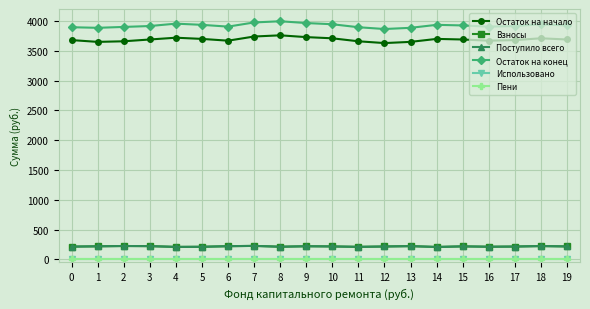

Does the chart have visible grid lines?

Yes